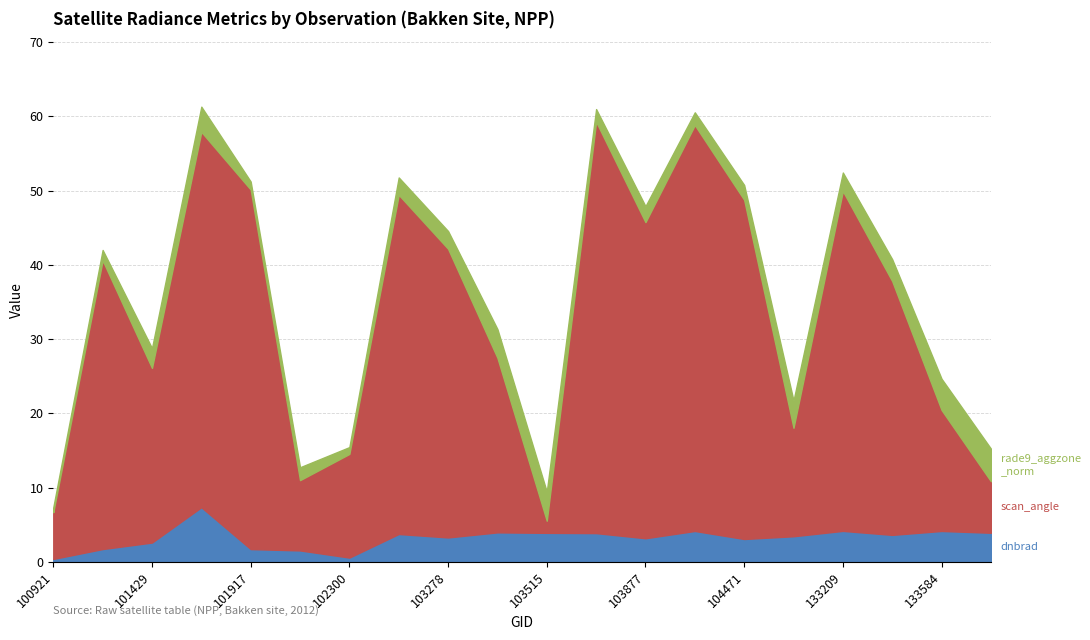

The scan_angle series shows 10.6 at 103396. True or false?

False